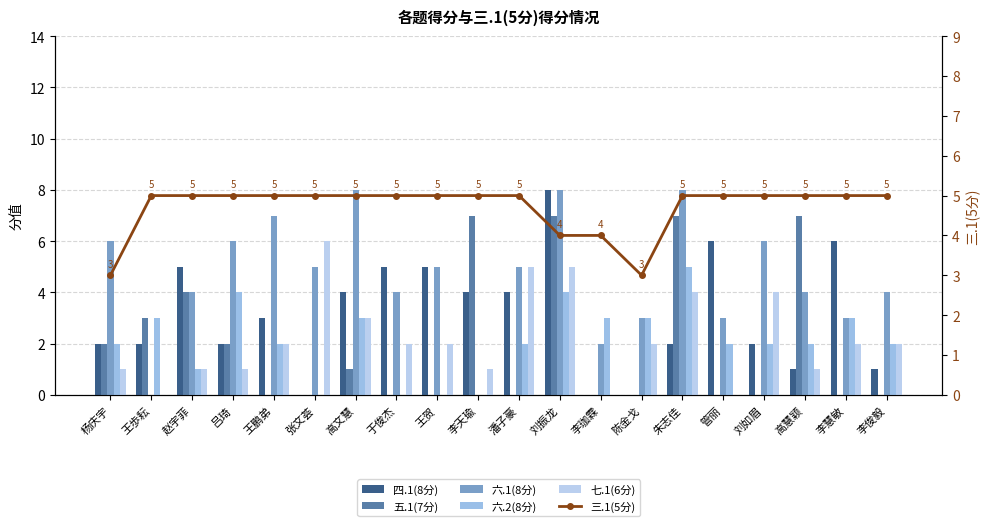

Does the chart contain any negative values?

No